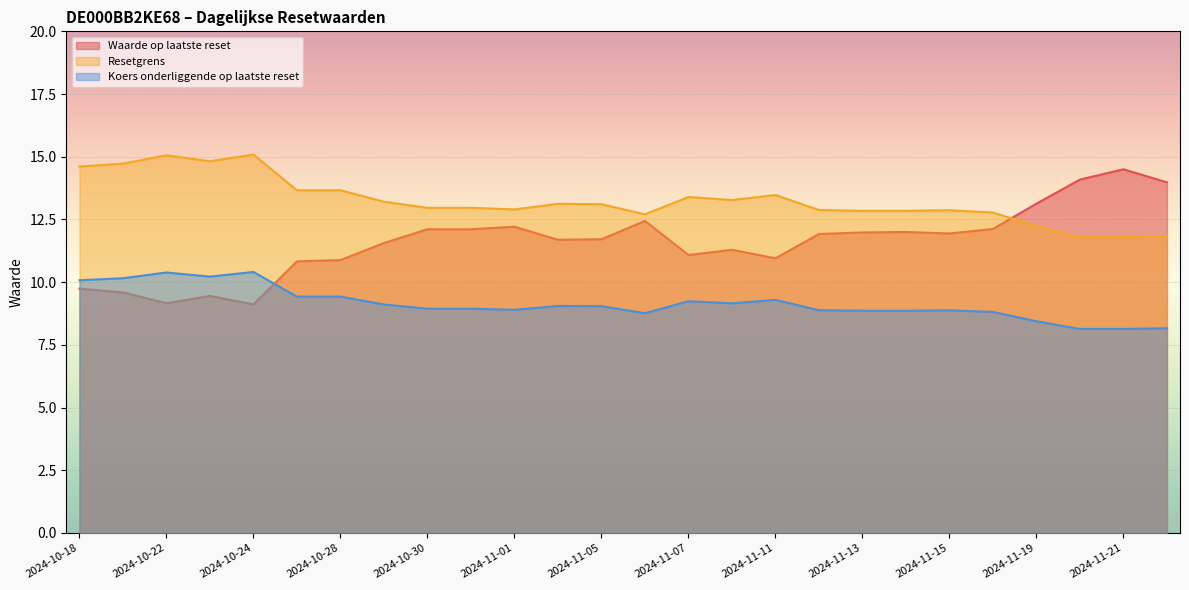

Reading left to right, extract all data points from this chart.

Waarde op laatste reset: 2024-10-18=9.7	2024-10-21=9.6	2024-10-22=9.2	2024-10-23=9.4	2024-10-24=9.1	2024-10-25=10.8	2024-10-28=10.9	2024-10-29=11.6	2024-10-30=12.1	2024-10-31=12.1	2024-11-01=12.2	2024-11-04=11.7	2024-11-05=11.7	2024-11-06=12.4	2024-11-07=11.1	2024-11-08=11.3	2024-11-11=10.9	2024-11-12=11.9	2024-11-13=12.0	2024-11-14=12.0	2024-11-15=11.9	2024-11-18=12.1	2024-11-19=13.1	2024-11-20=14.1	2024-11-21=14.5	2024-11-22=14.0
Resetgrens: 2024-10-18=14.6	2024-10-21=14.7	2024-10-22=15.1	2024-10-23=14.8	2024-10-24=15.1	2024-10-25=13.7	2024-10-28=13.7	2024-10-29=13.2	2024-10-30=13.0	2024-10-31=13.0	2024-11-01=12.9	2024-11-04=13.1	2024-11-05=13.1	2024-11-06=12.7	2024-11-07=13.4	2024-11-08=13.3	2024-11-11=13.5	2024-11-12=12.9	2024-11-13=12.8	2024-11-14=12.8	2024-11-15=12.9	2024-11-18=12.8	2024-11-19=12.2	2024-11-20=11.8	2024-11-21=11.8	2024-11-22=11.8
Koers onderliggende op laatste reset: 2024-10-18=10.1	2024-10-21=10.2	2024-10-22=10.4	2024-10-23=10.2	2024-10-24=10.4	2024-10-25=9.4	2024-10-28=9.4	2024-10-29=9.1	2024-10-30=8.9	2024-10-31=8.9	2024-11-01=8.9	2024-11-04=9.1	2024-11-05=9.0	2024-11-06=8.8	2024-11-07=9.2	2024-11-08=9.2	2024-11-11=9.3	2024-11-12=8.9	2024-11-13=8.9	2024-11-14=8.9	2024-11-15=8.9	2024-11-18=8.8	2024-11-19=8.4	2024-11-20=8.1	2024-11-21=8.1	2024-11-22=8.2